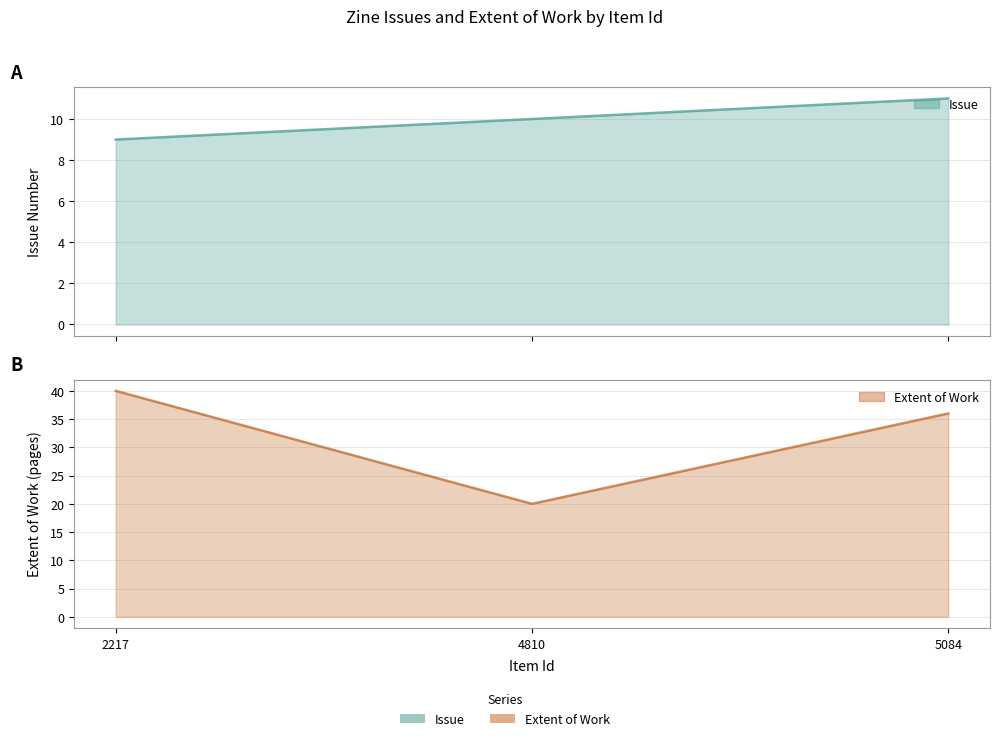

Which series has the widest spread of values?

Extent of Work line